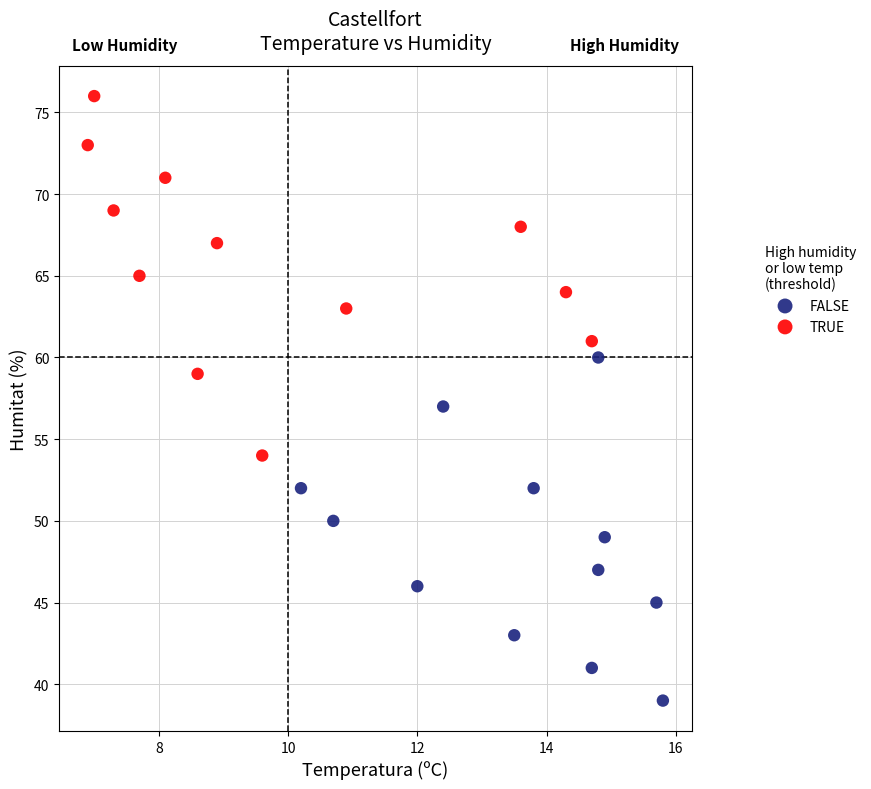

Which series reaches the maximum Y coordinate?

TRUE